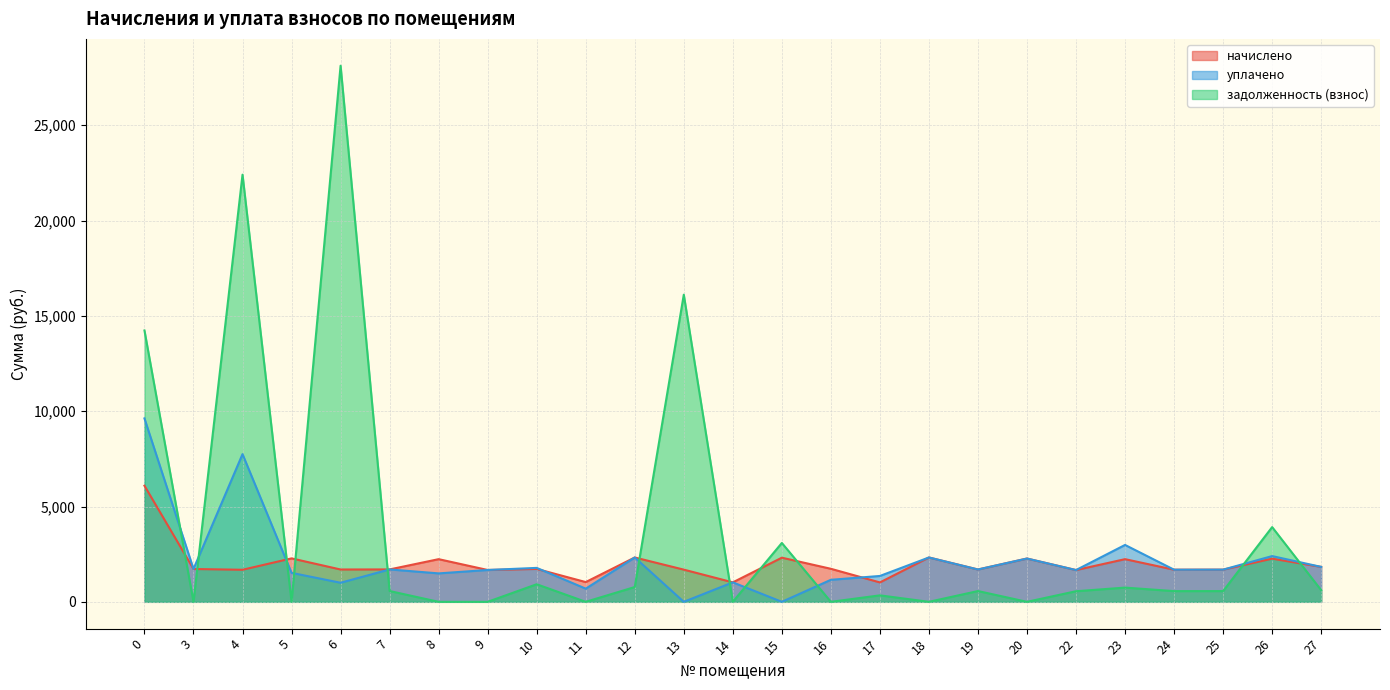

What is the average value of the начислено series?

1984.3